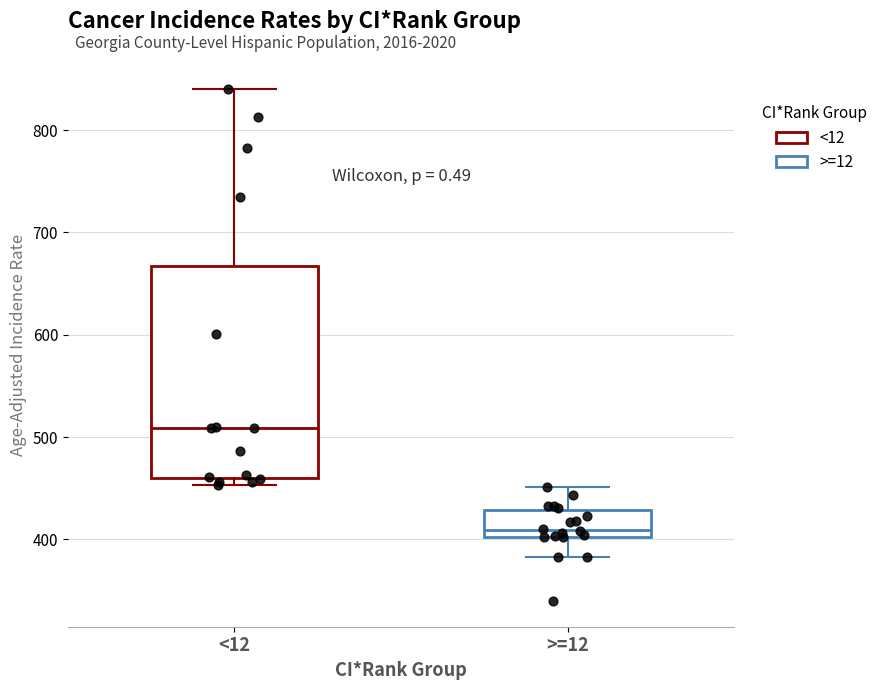

Reading left to right, read every box against the y-axis: the position of its median line, the range the box covers, and the ends of its whiskers. The values are not printed on the chart, so give them approximately, as read against the axis.

<12: median 510, box 460 to 670, whiskers 450 to 840
>=12: median 410, box 400 to 430, whiskers 380 to 450